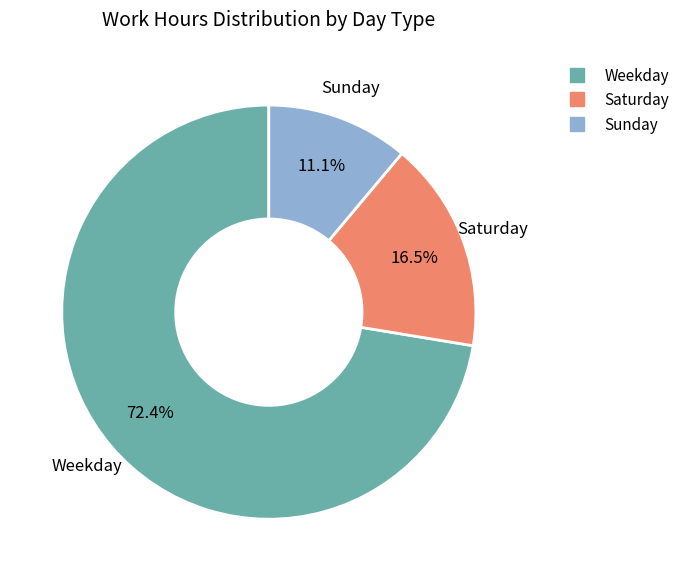

Is there a majority slice in this chart?

Yes